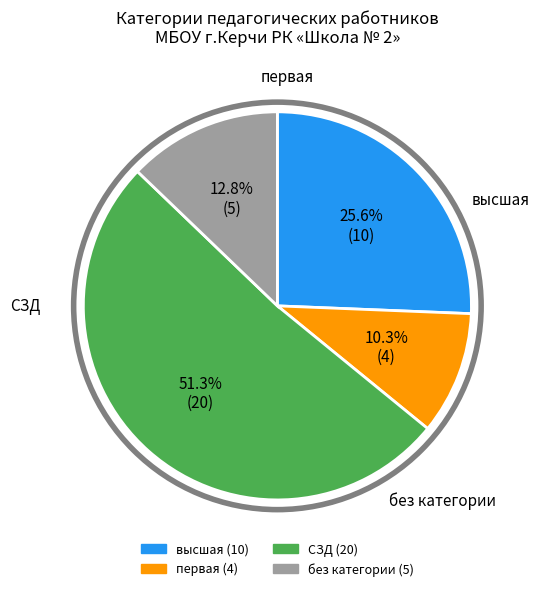

How many slices are in this pie chart?

4